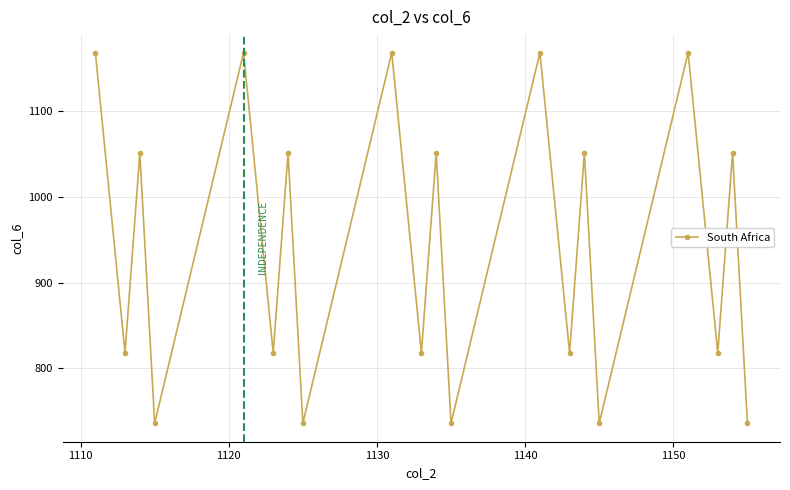

True or false: there are more than 0 points higher than both neighbors.

True